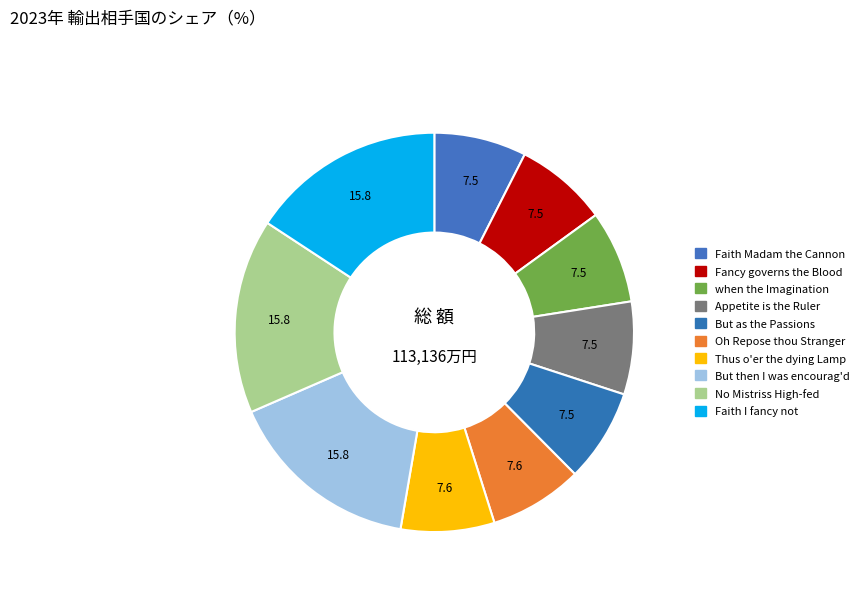

Count the number of slices in the pie.

10